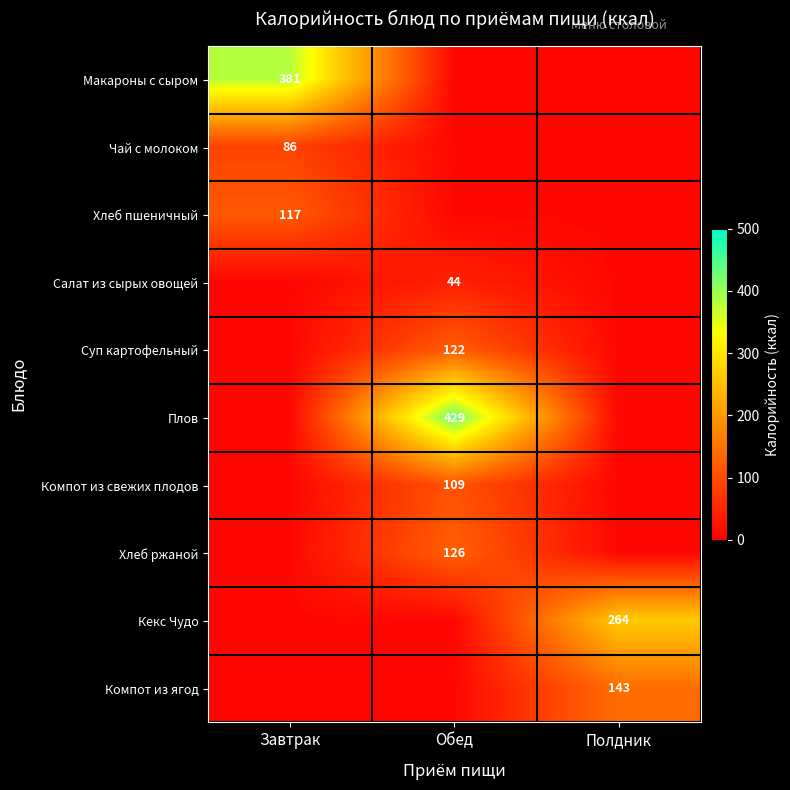

True or false: Макароны с сыром has a value of 381 at Завтрак.

True